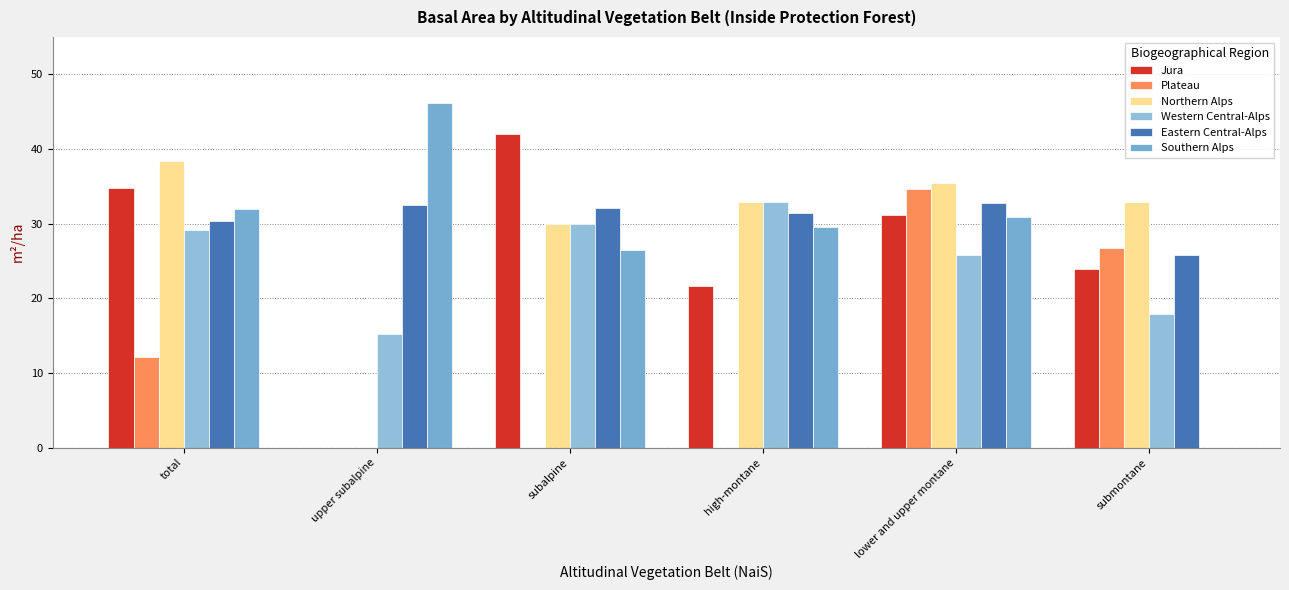

True or false: Western Central-Alps has a value of 3.8 at upper subalpine.

False